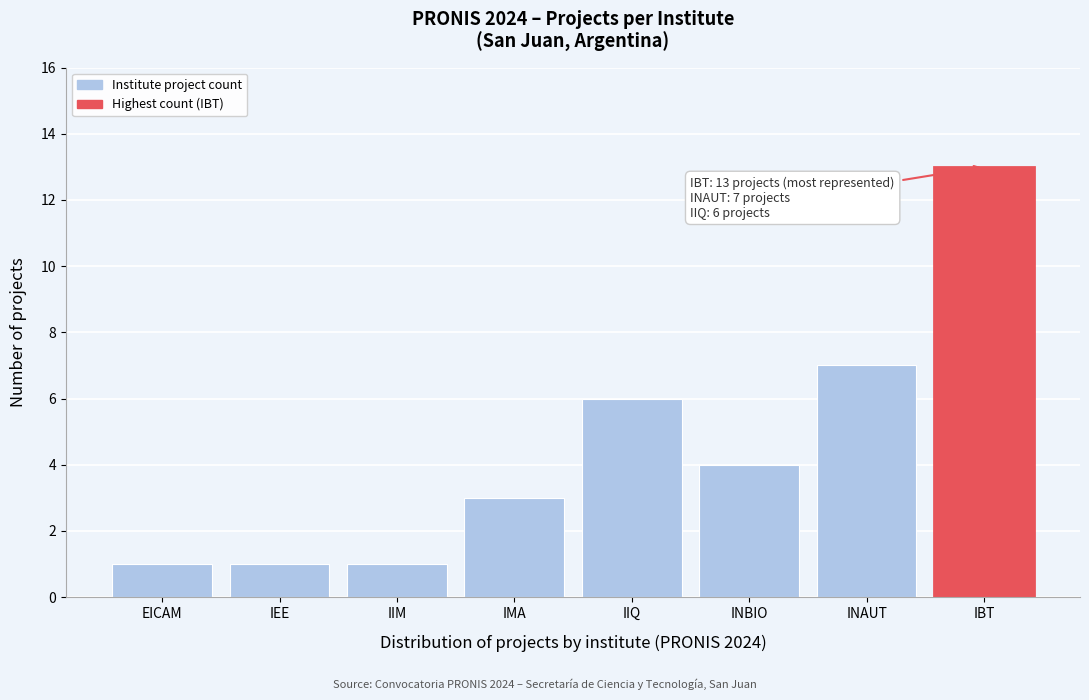

Reading left to right, extract all data points from this chart.

EICAM=1	IEE=1	IIM=1	IMA=3	IIQ=6	INBIO=4	INAUT=7	IBT=13